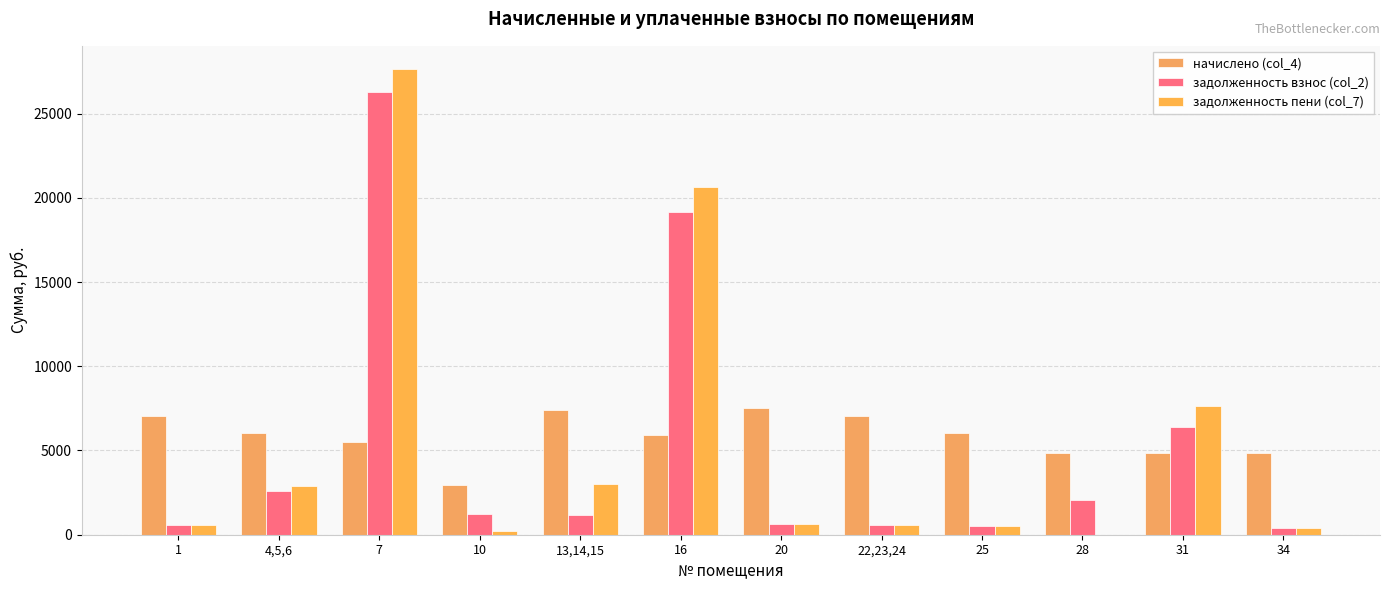

What is the average value of the начислено (col_4) series?

5843.2